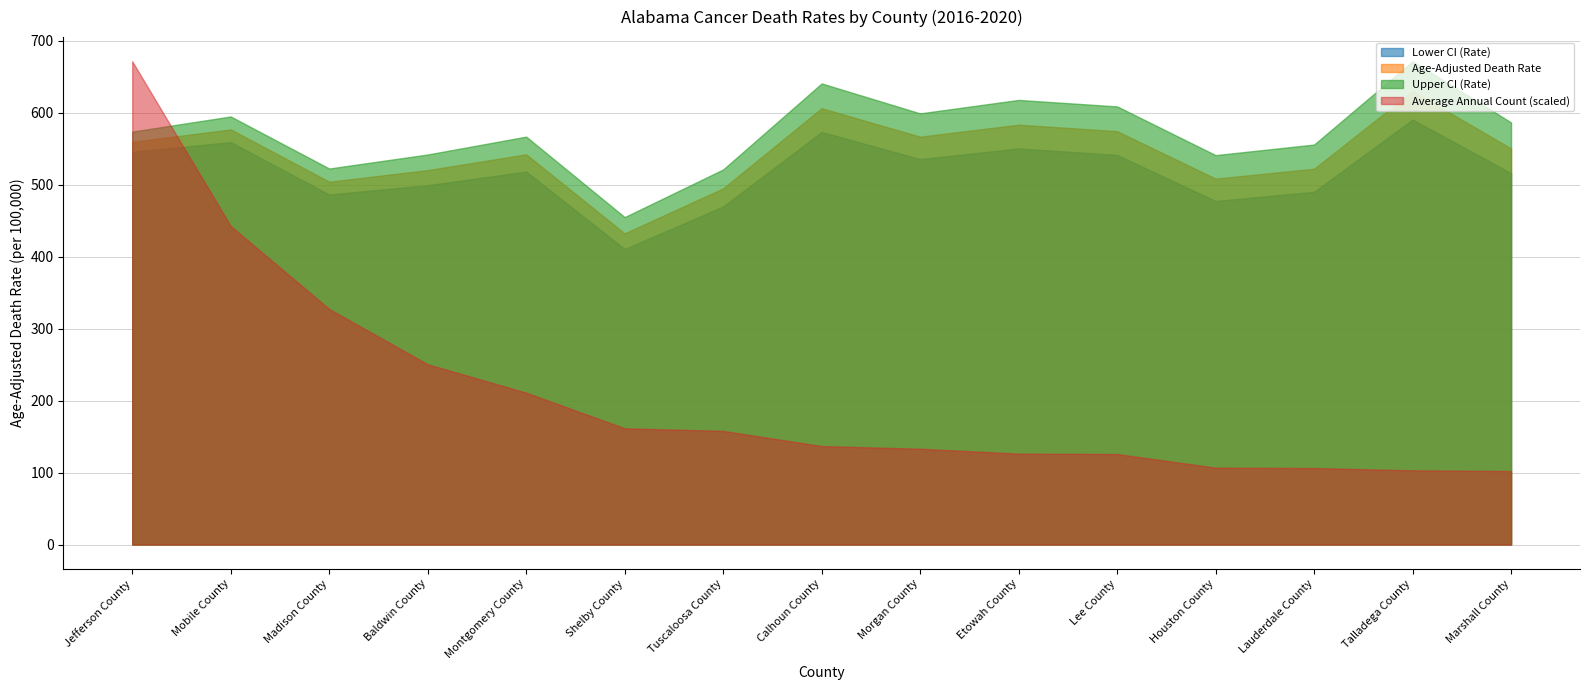

Which series has the largest total across all categories?

Upper CI (Rate)